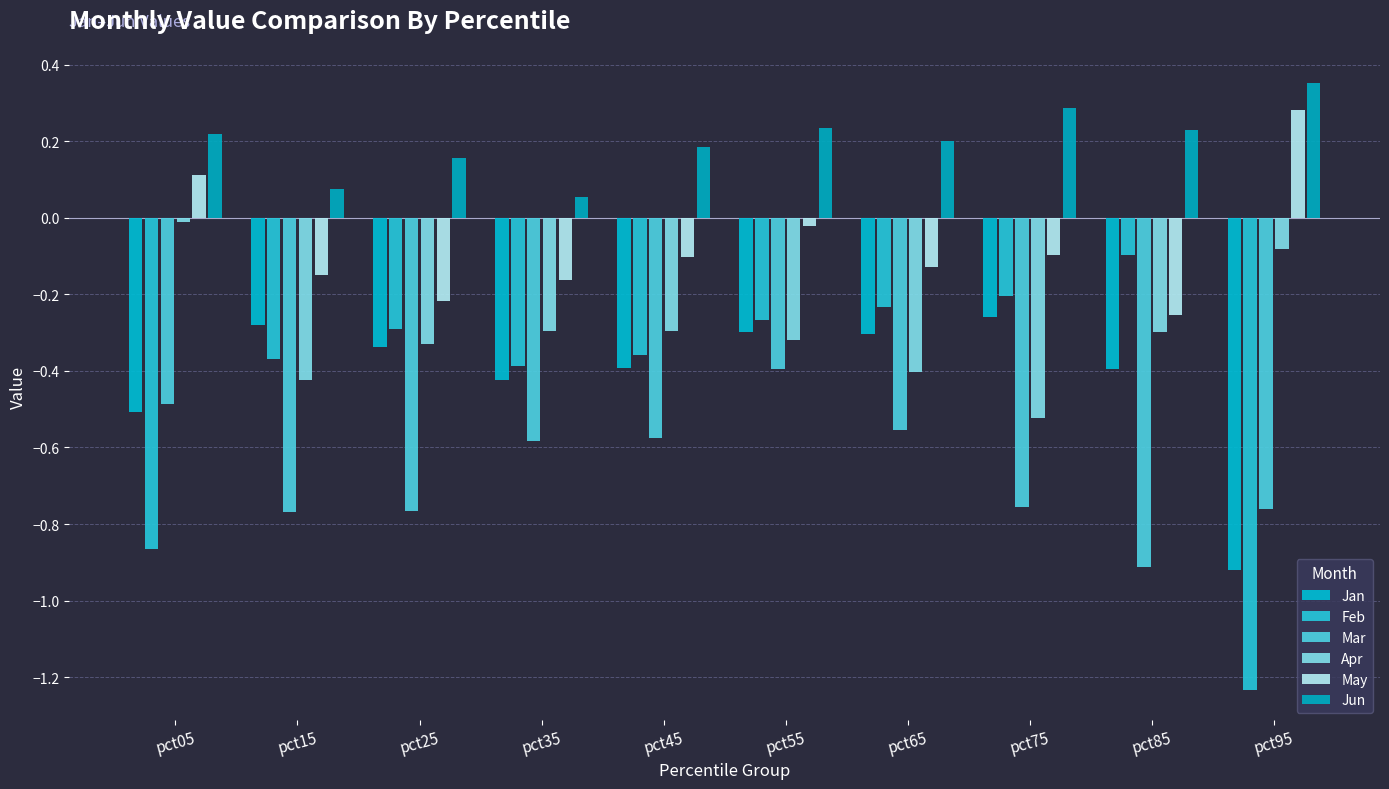

At which category is the sum across all series the highest?

pct55